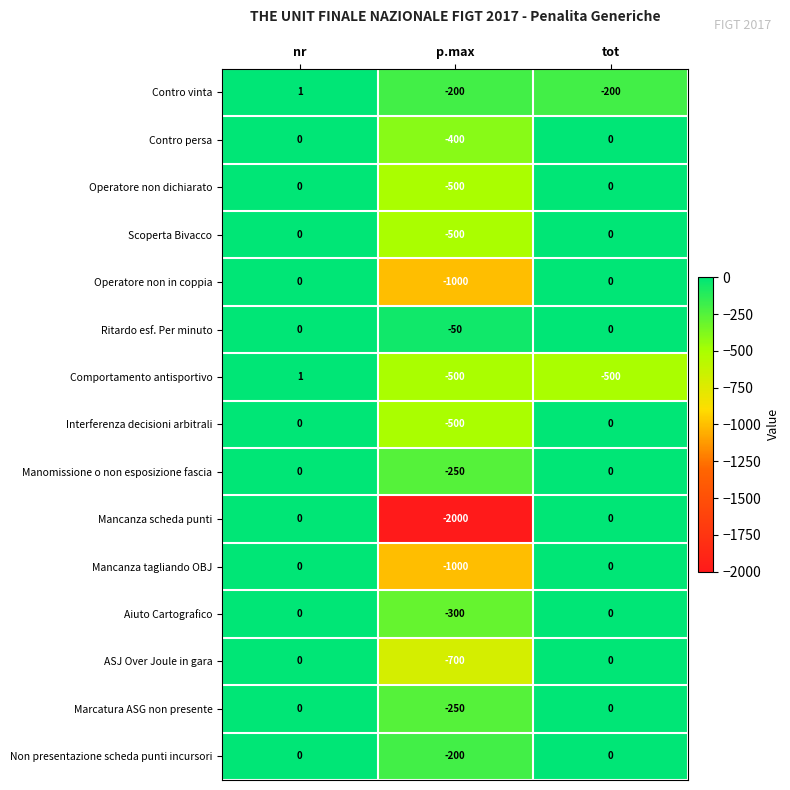

Count the number of data series in this chart.

15